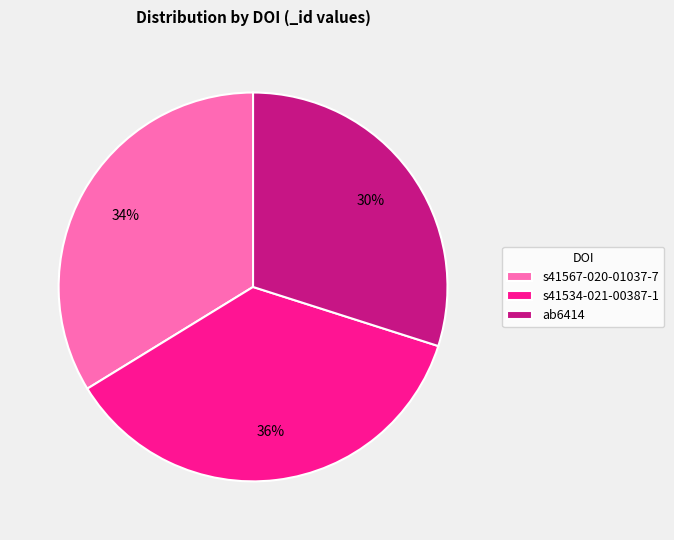

To the nearest percent, what is the average slice percentage?

33%